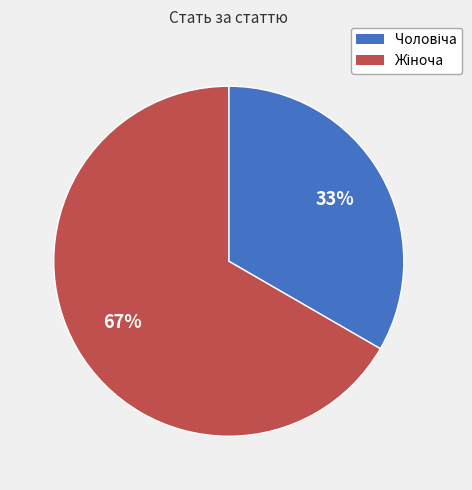

To the nearest percent, what is the average slice percentage?

50%